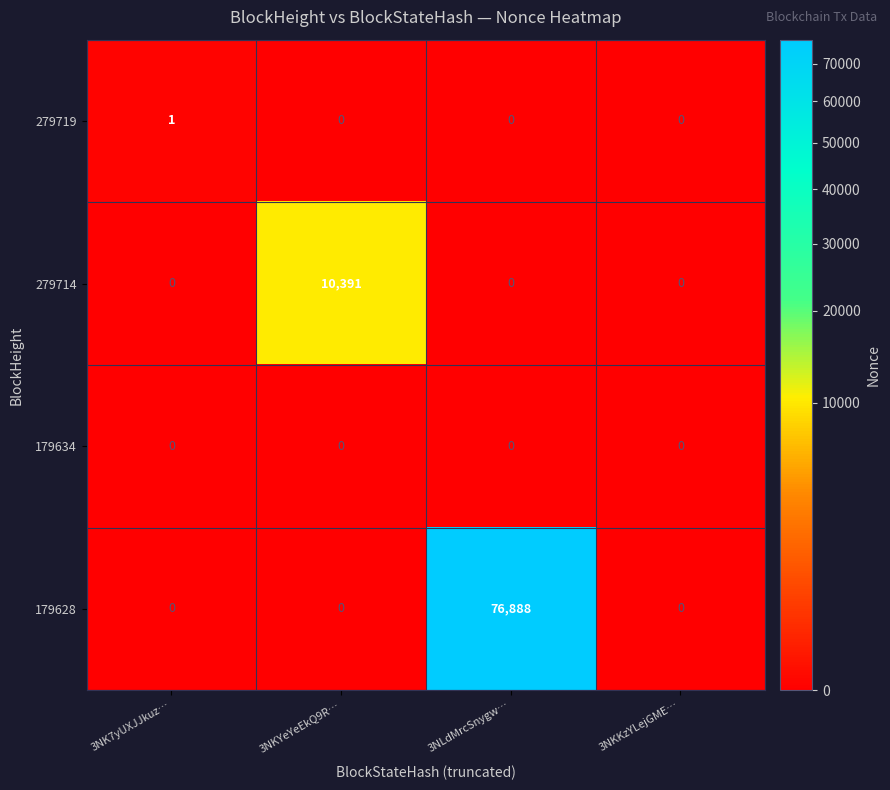

Reading left to right, transcribe all the data shown in this chart.

279719: 3NK7yUXJJkuz…=1	3NKYeYeEkQ9R…=0	3NLdMrcSnygw…=0	3NKKzYLejGME…=0
279714: 3NK7yUXJJkuz…=0	3NKYeYeEkQ9R…=10391	3NLdMrcSnygw…=0	3NKKzYLejGME…=0
179634: 3NK7yUXJJkuz…=0	3NKYeYeEkQ9R…=0	3NLdMrcSnygw…=0	3NKKzYLejGME…=0
179628: 3NK7yUXJJkuz…=0	3NKYeYeEkQ9R…=0	3NLdMrcSnygw…=76888	3NKKzYLejGME…=0